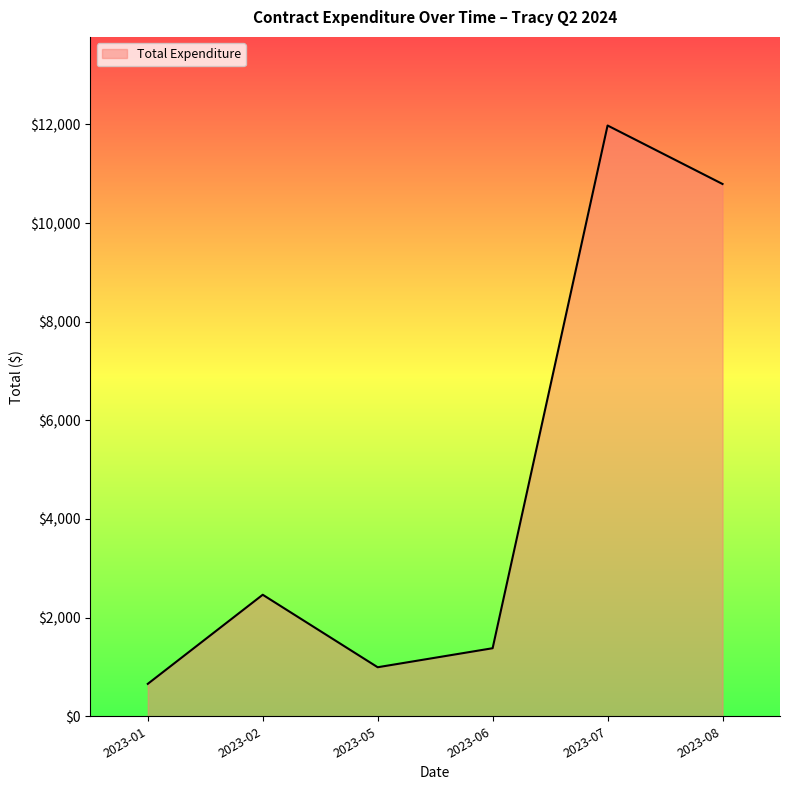

Which label corresponds to the largest value in the chart?

2023-07